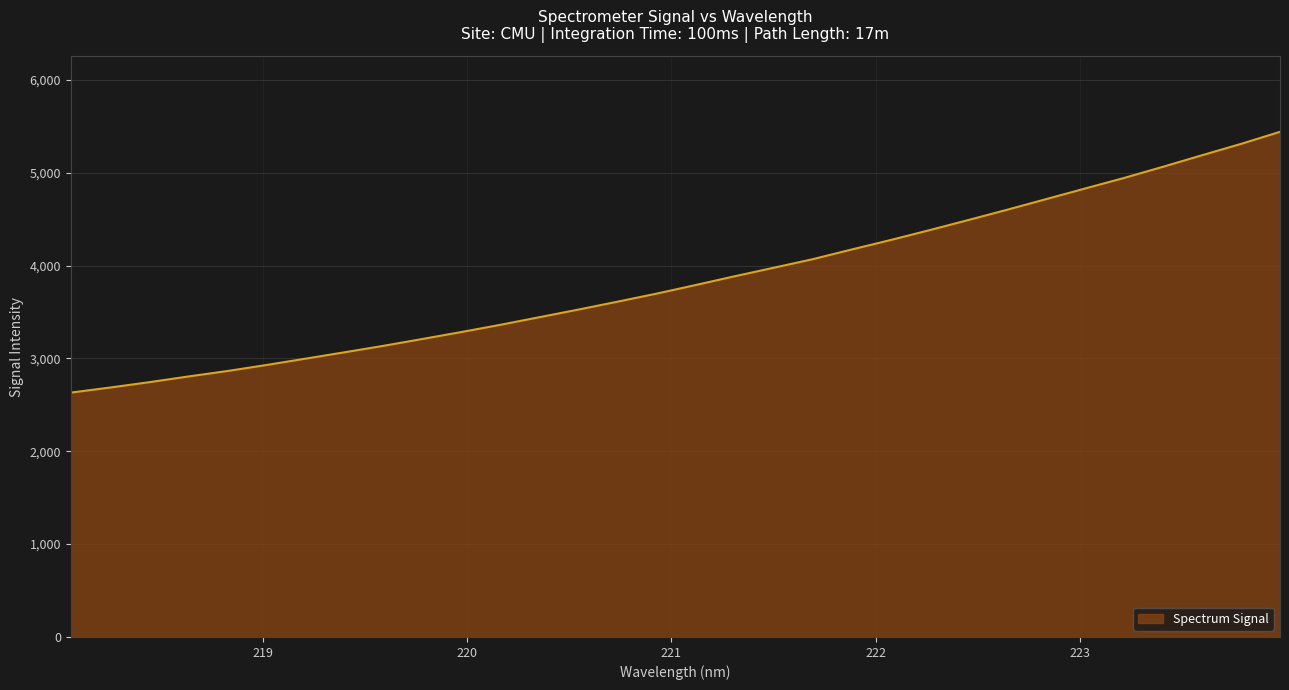

Does the chart have visible grid lines?

Yes